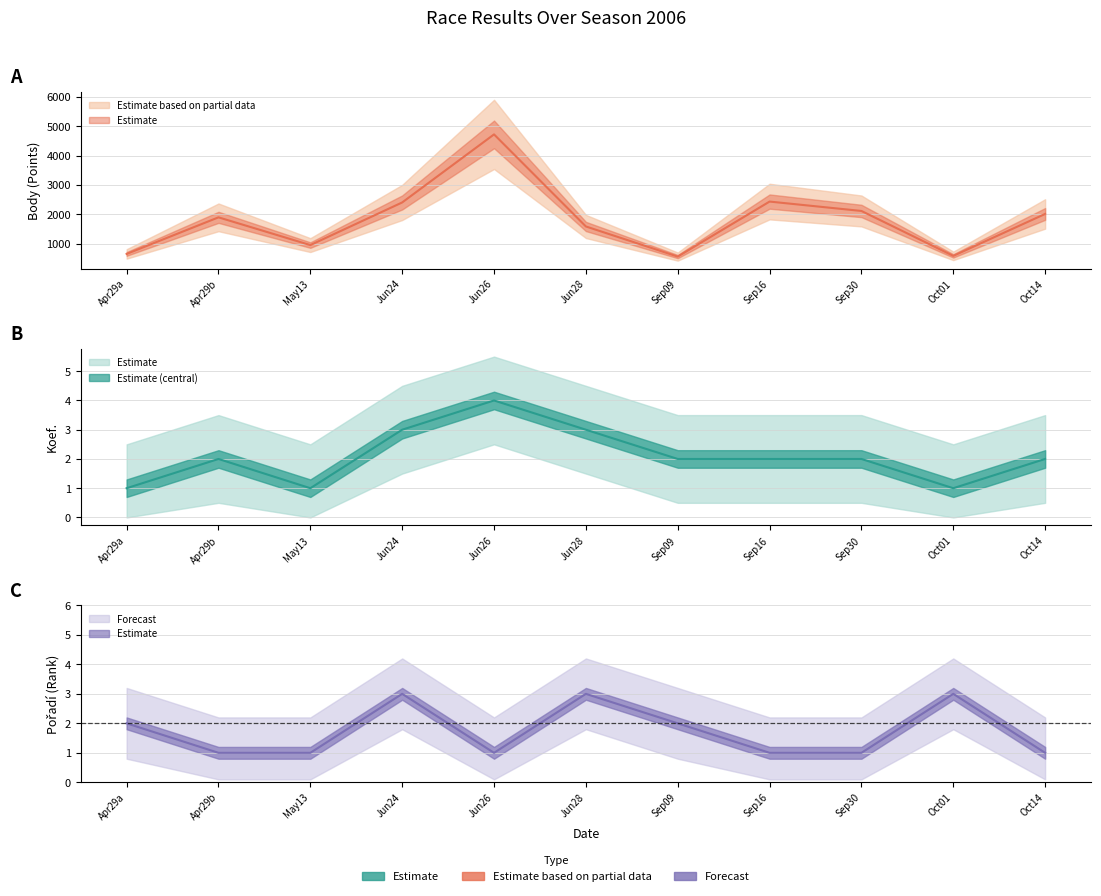

List the series in order of their peak value, highest first.

Body, Koef., Pořadí